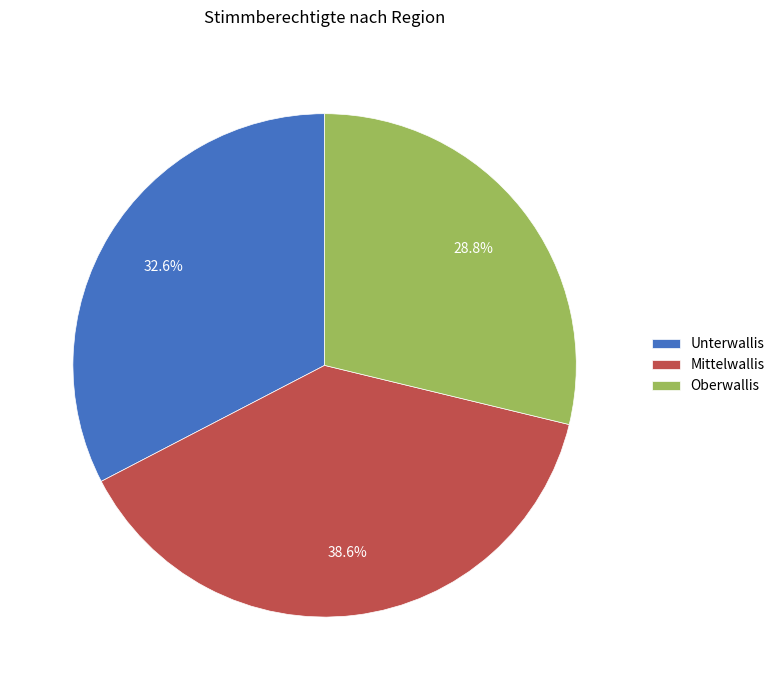

Which category has the smallest portion of the pie?

Oberwallis